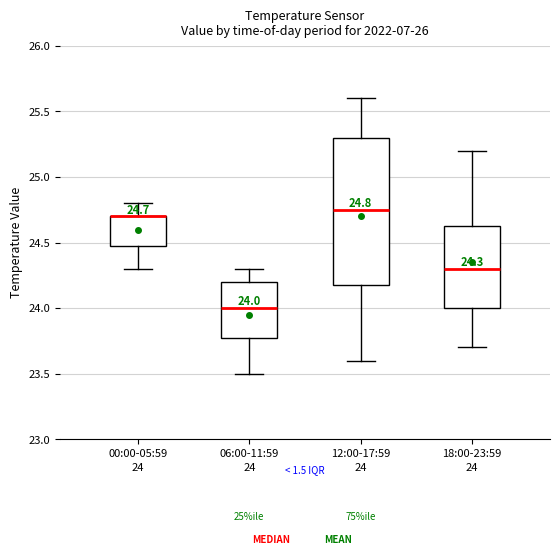

Which box is the tallest, from its lower edge to its upper edge?

12:00-17:59